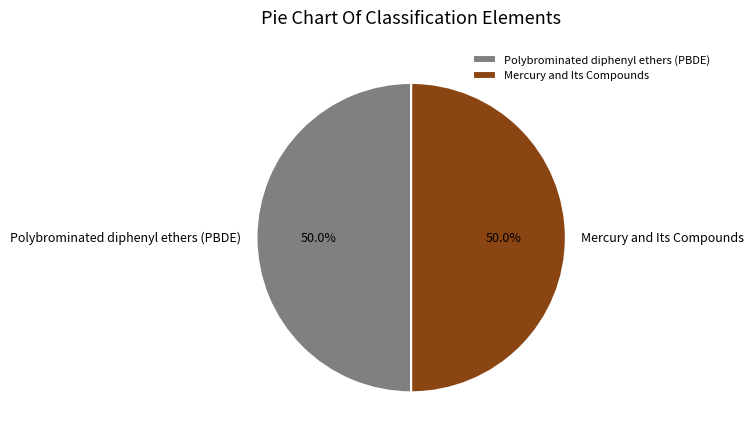

To the nearest percent, what portion does Polybrominated diphenyl ethers (PBDE) represent?

50%